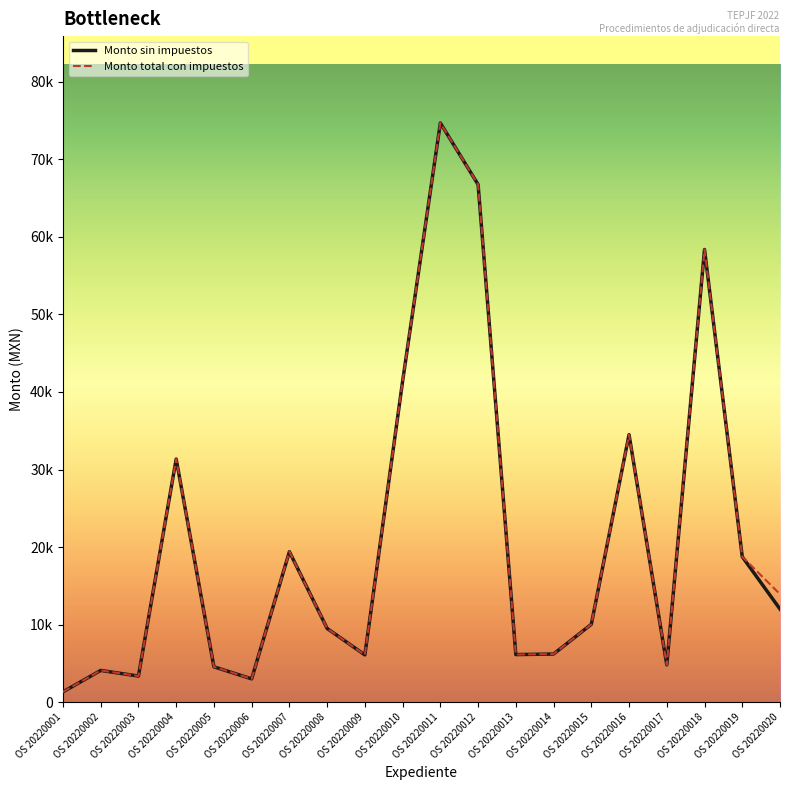

What are all the series names shown in the legend?

Monto sin impuestos, Monto total con impuestos